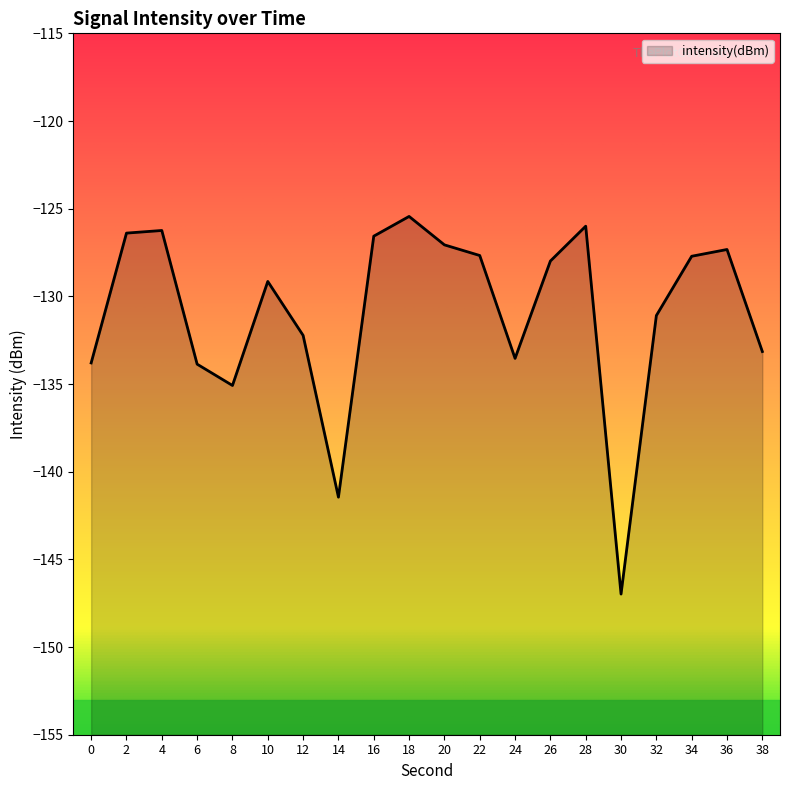

Where is the first local maximum?

4